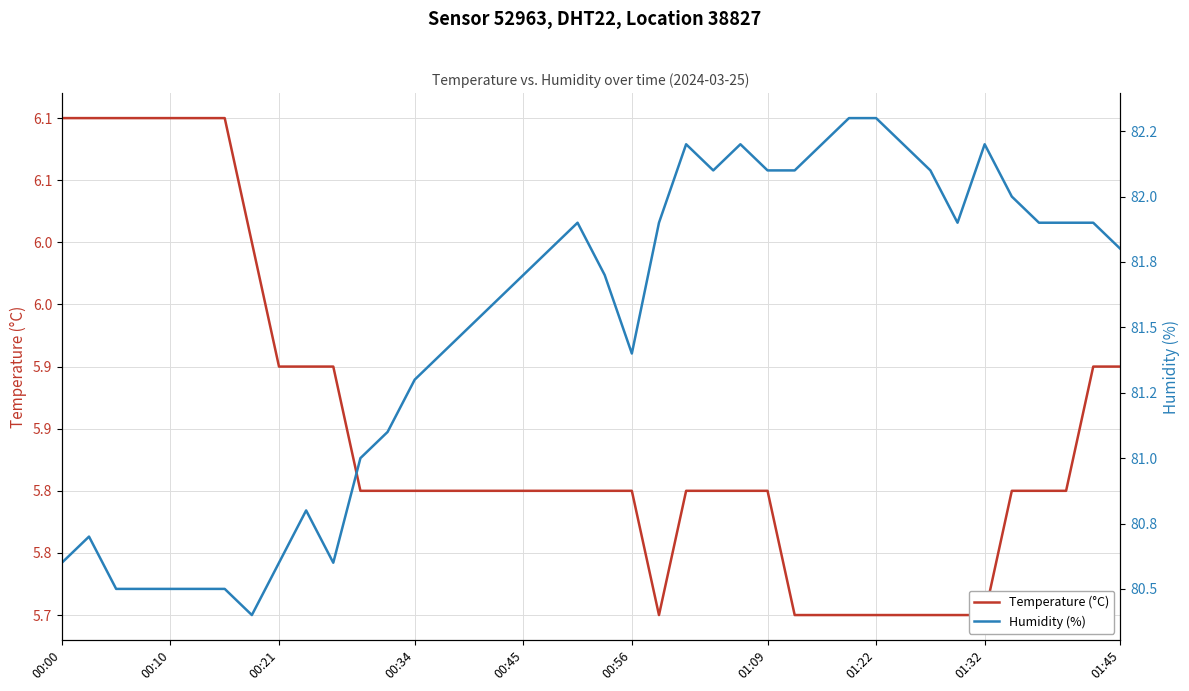

What are all the series names shown in the legend?

Temperature (°C), Humidity (%)